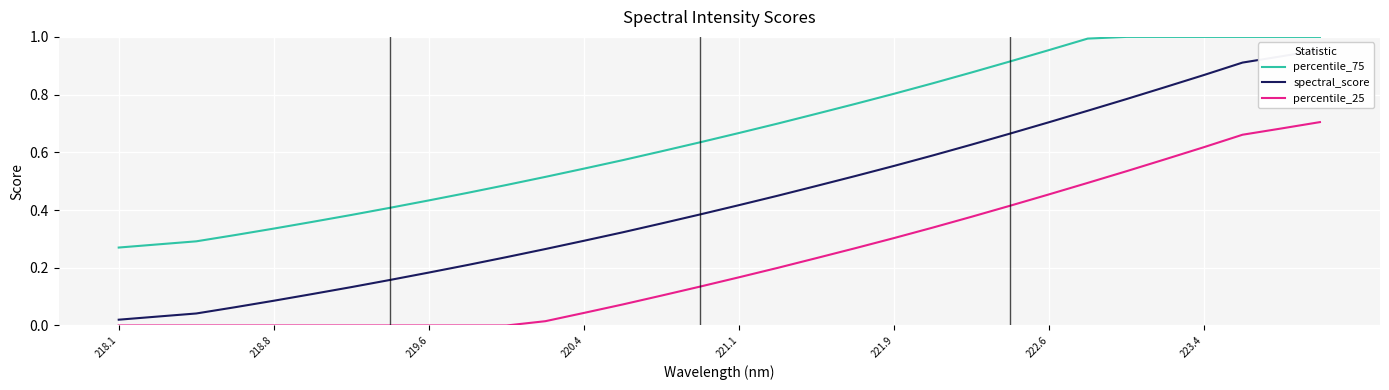

How many distinct data groups are displayed?

3